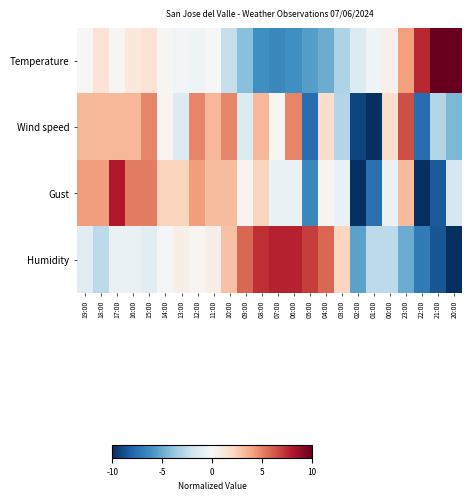

What is the spread (max minus min) of values at 05:00?

14.5